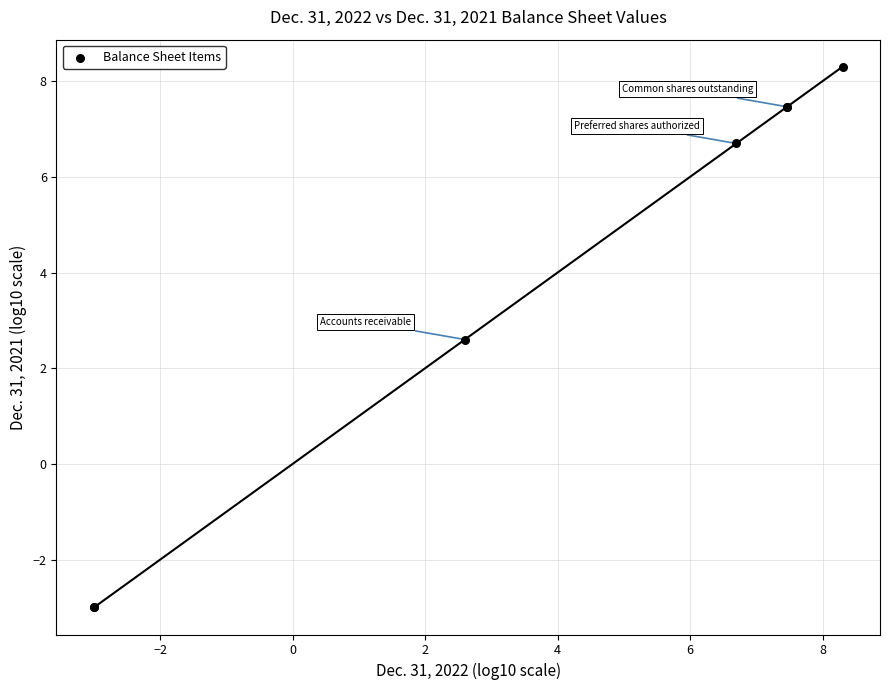

What Y value in the scatter plot is closest to 2?

2.6